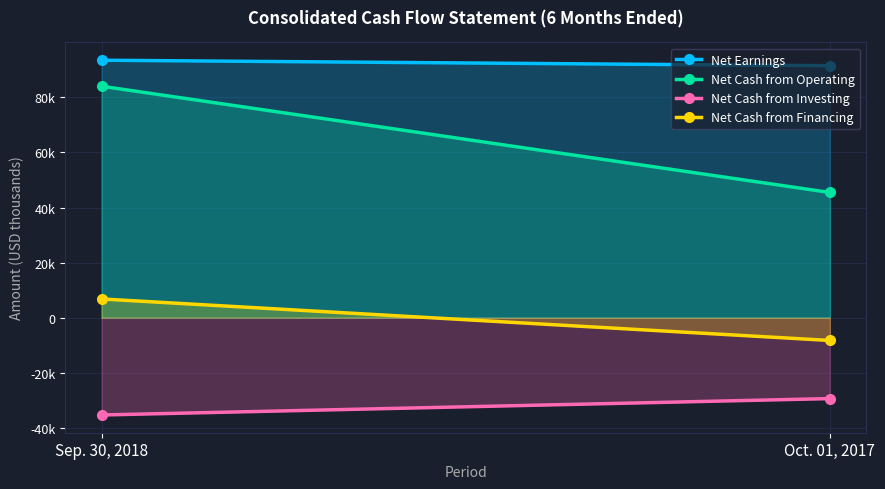

Which series has the widest spread of values?

Net Cash from Operating